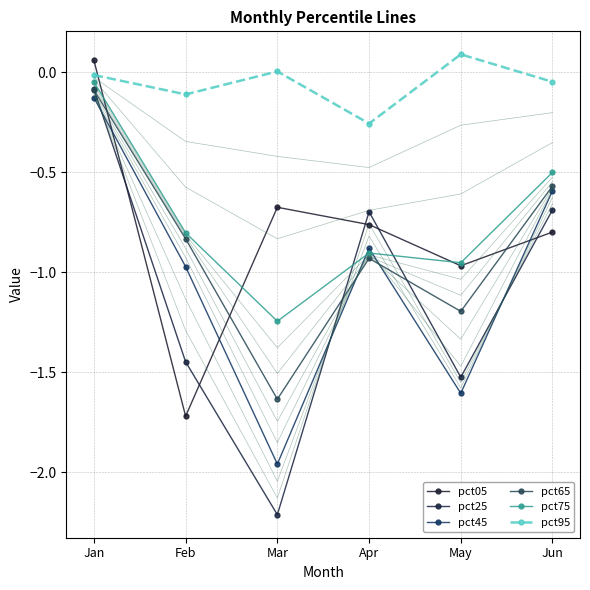

Which series has the largest range (max minus min)?

pct25